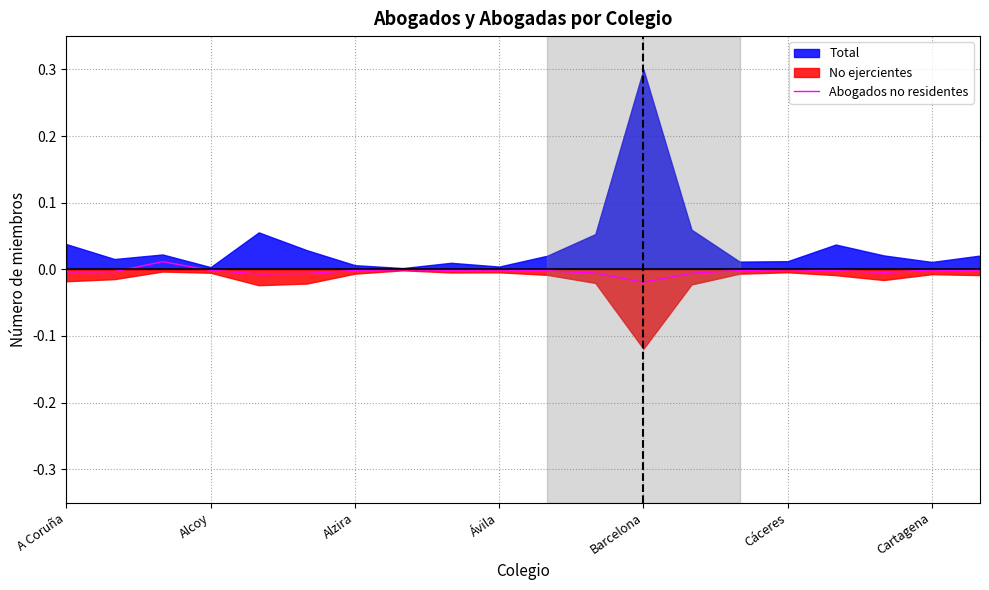

The value of Abogados no residentes at Alzira is -0.0. True or false?

True